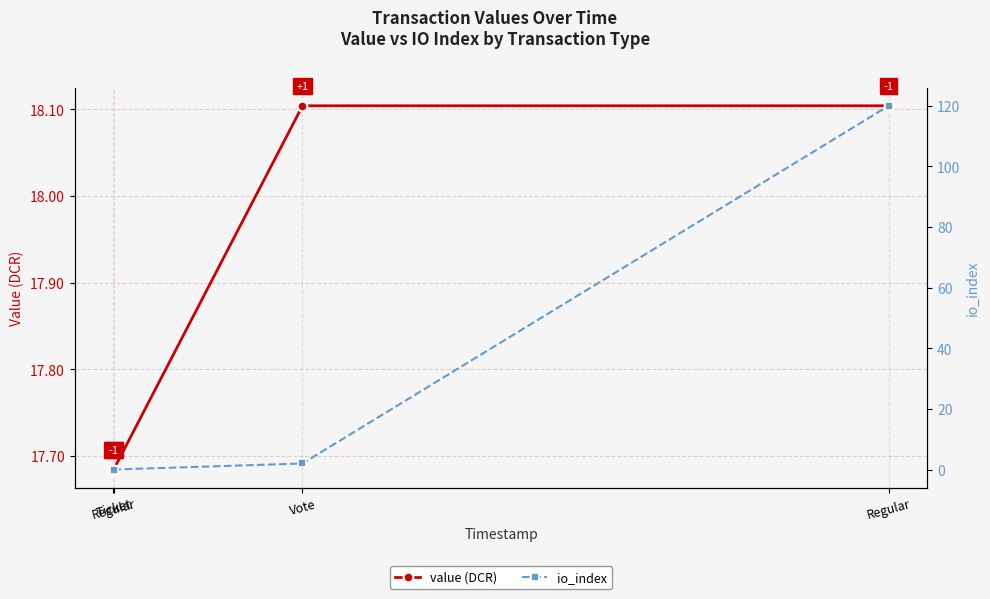

Is it true that value (DCR) equals 18.1 at Vote?

True